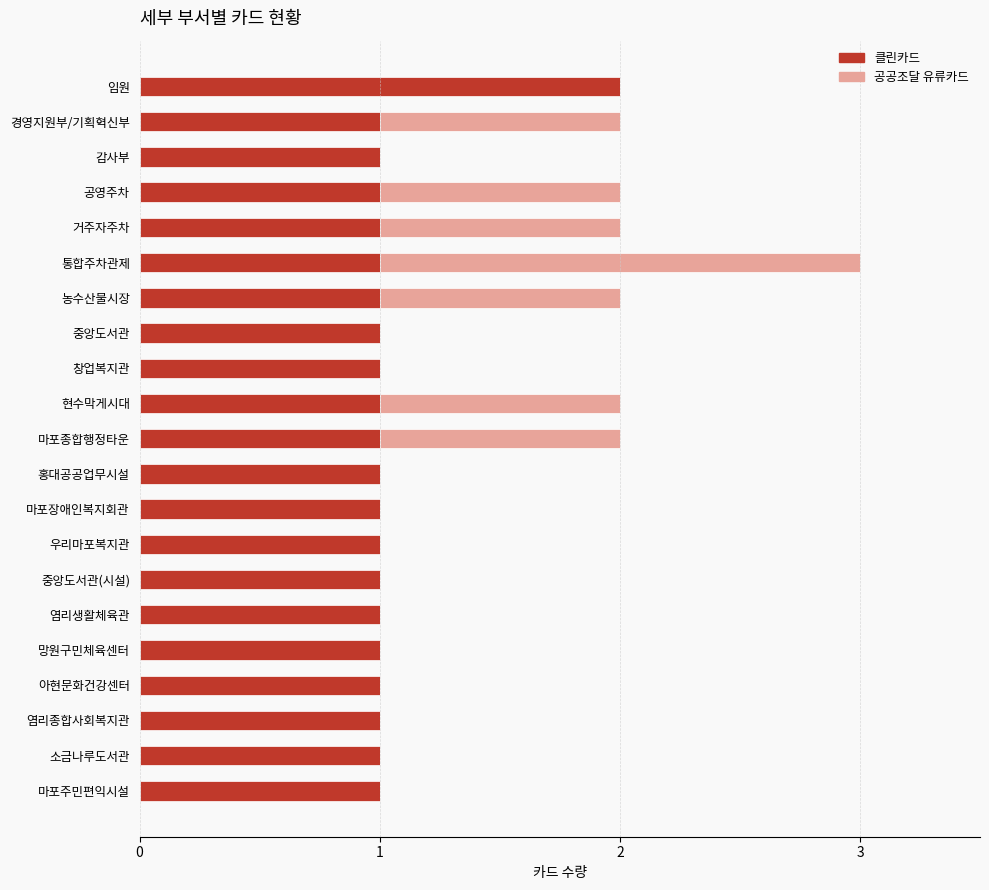

At which category is the sum across all series the highest?

통합주차관제